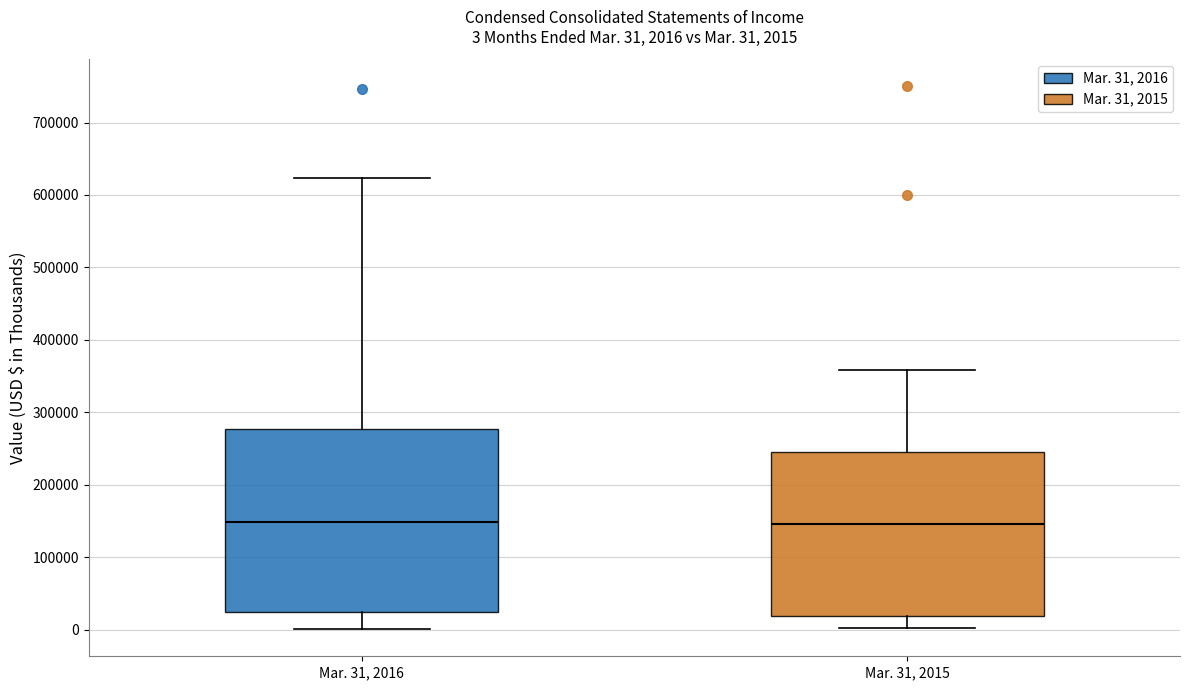

Comparing the boxes themselves (not the whiskers), which one is the tallest?

Mar. 31, 2016